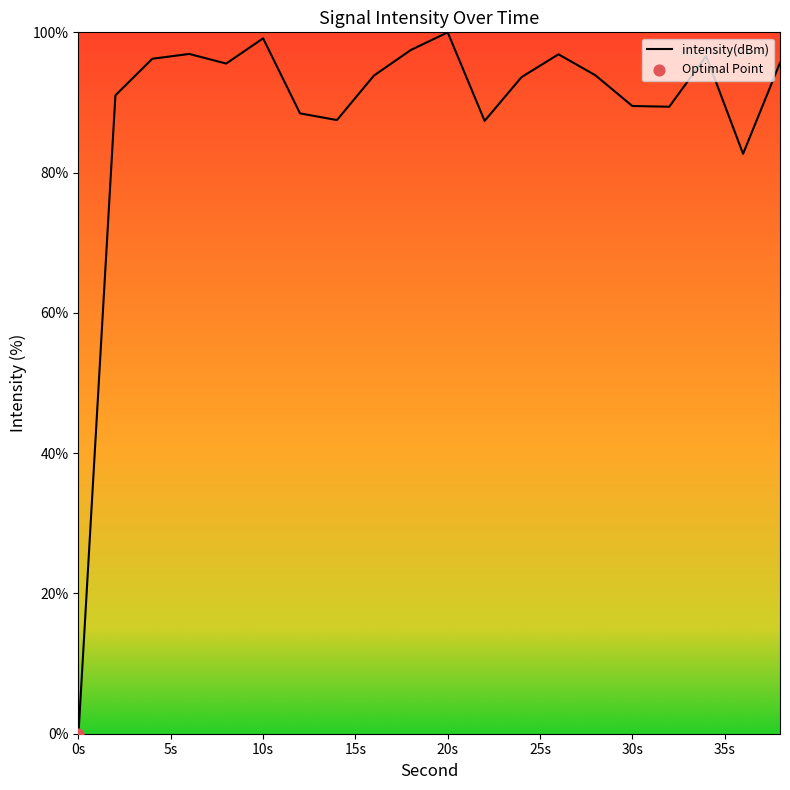

What is the maximum value shown in the chart?

100.0